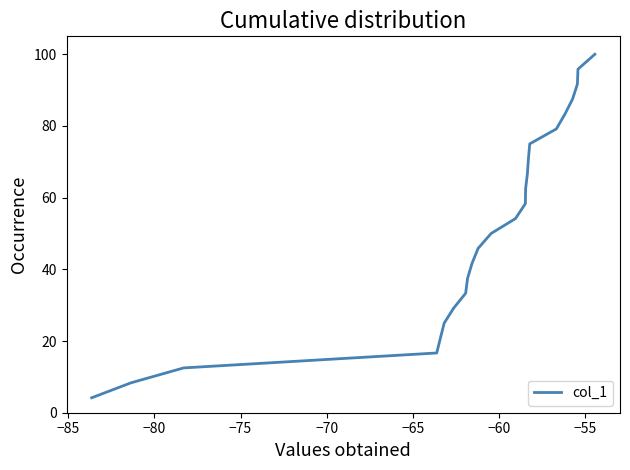

Count the number of categories in the chart.

24